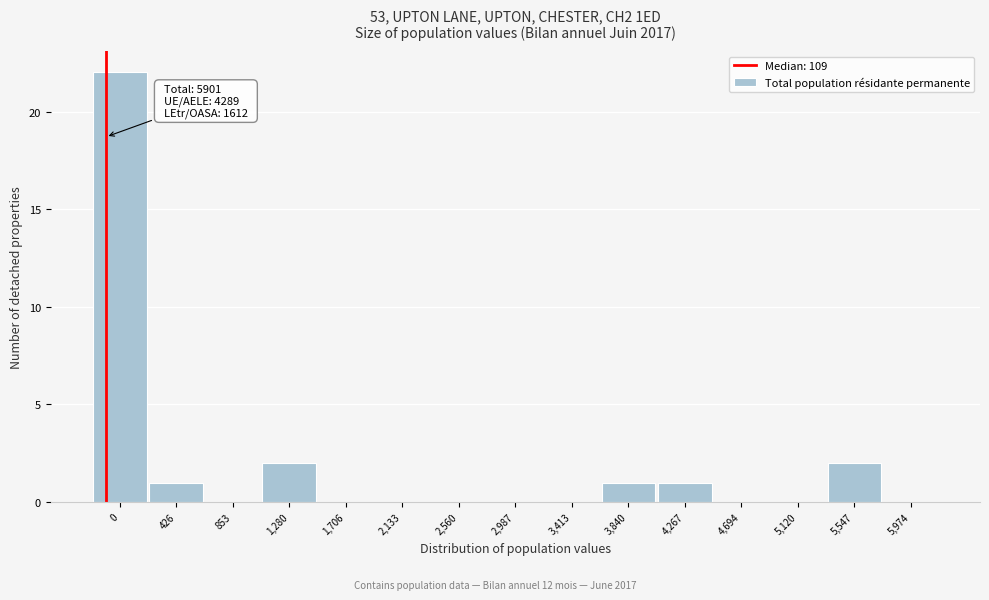

Reading left to right, list all the values displayed in this chart.

0=22	426=1	853=0	1,280=2	1,706=0	2,133=0	2,560=0	2,987=0	3,413=0	3,840=1	4,267=1	4,694=0	5,120=0	5,547=2	5,974=0